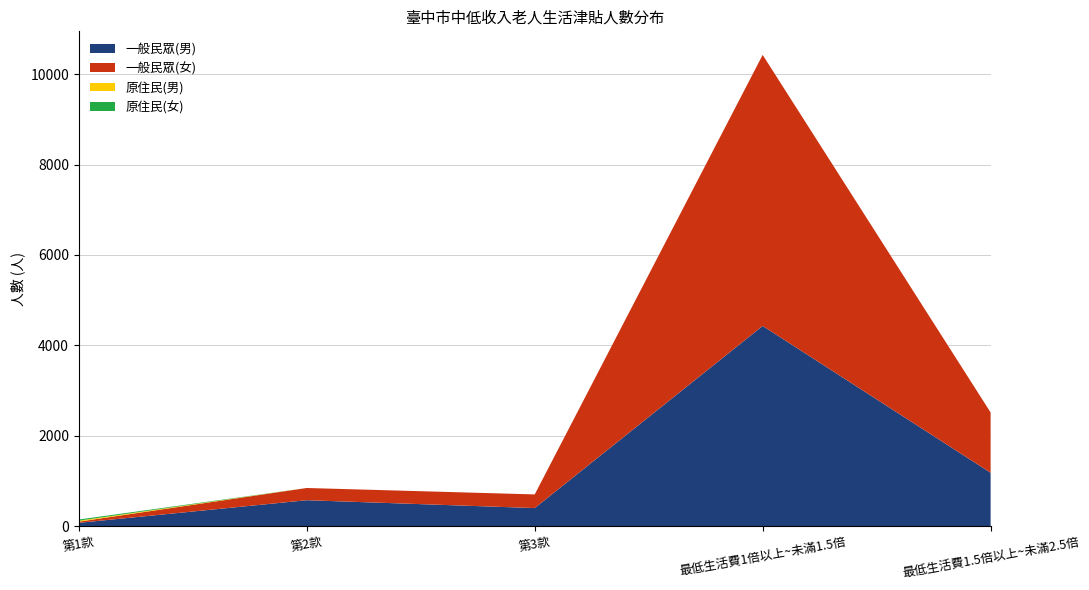

The value of 一般民眾(男) at 第2款 is 578. True or false?

True